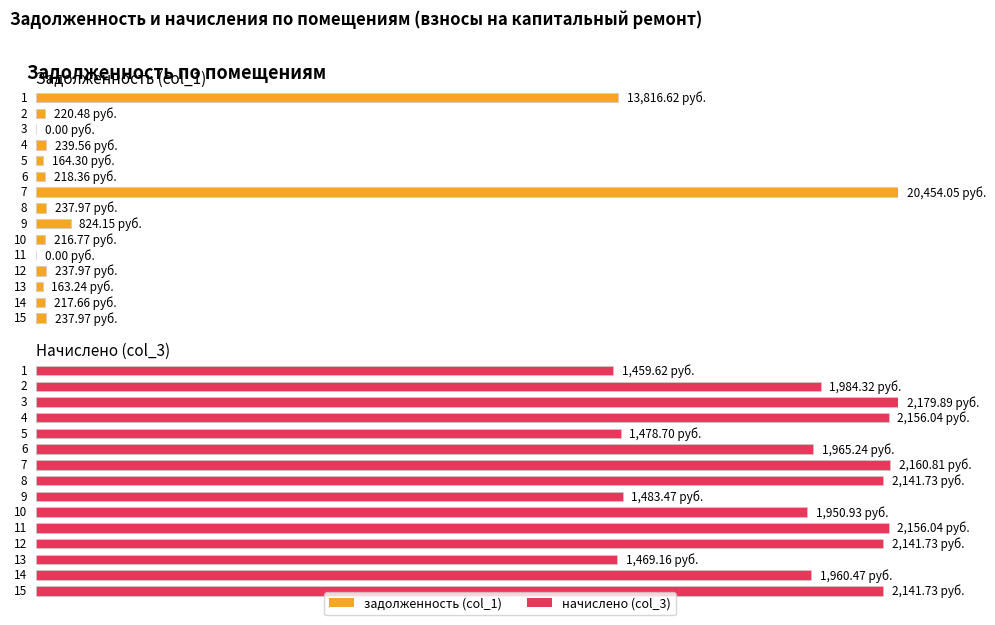

Reading left to right, what are all the values shown in this chart?

задолженность (col_1): 13816.6	220.5	0.0	239.6	164.3	218.4	20454.0	238.0	824.1	216.8	0.0	238.0	163.2	217.7	238.0
начислено (col_3): 1459.6	1984.3	2179.9	2156.0	1478.7	1965.2	2160.8	2141.7	1483.5	1950.9	2156.0	2141.7	1469.2	1960.5	2141.7